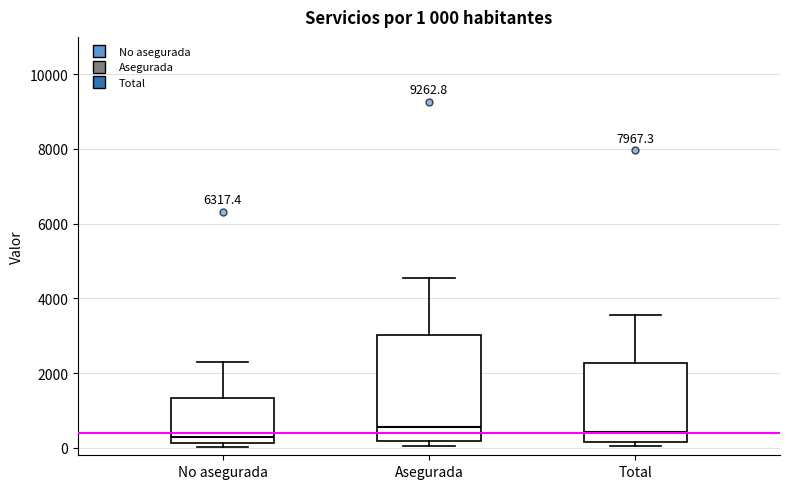

Comparing the boxes themselves (not the whiskers), which one is the tallest?

Asegurada